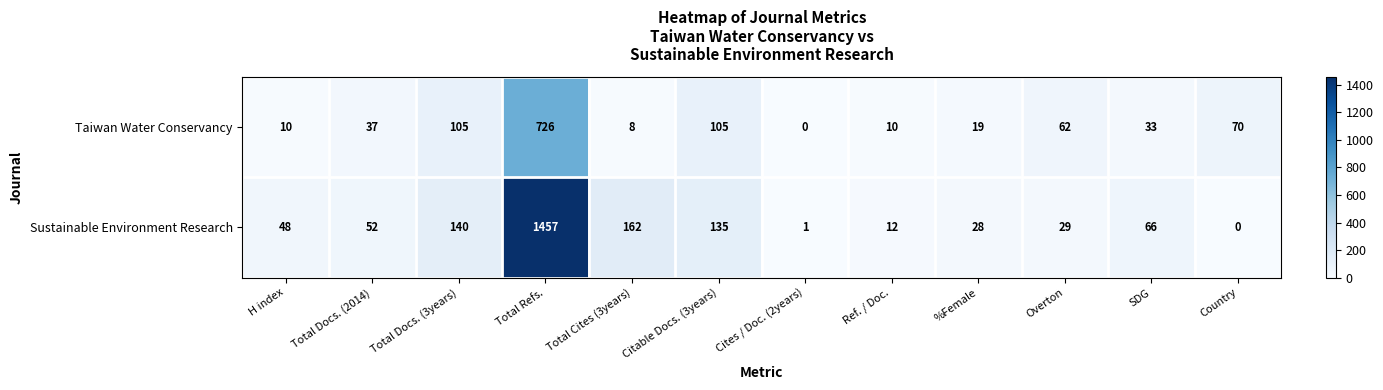

Which series has the largest range (max minus min)?

Sustainable Environment Research